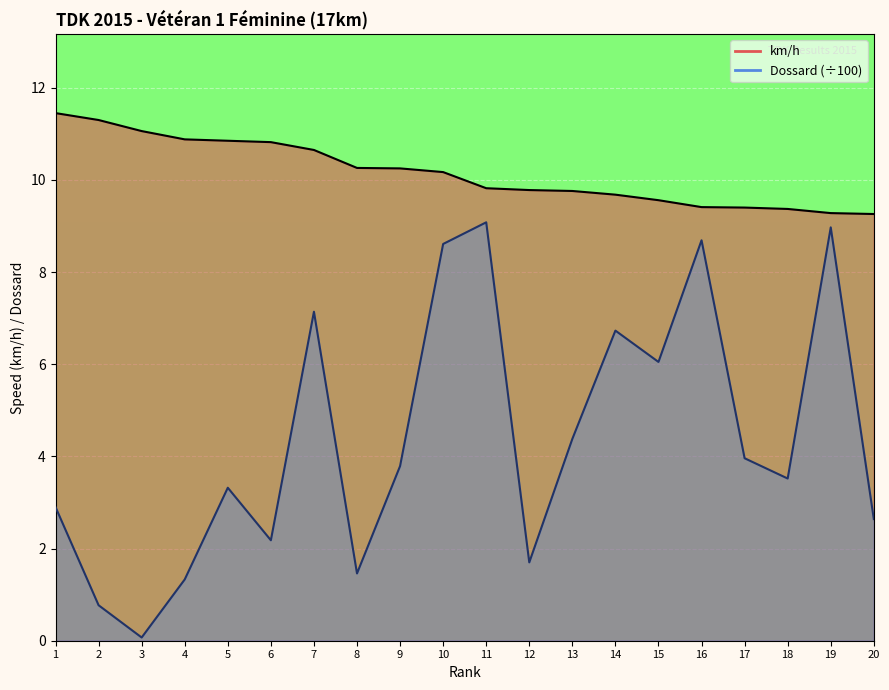

In Dossard/100 (line), how many points are higher than both neighbors (excluding endpoints)?

6